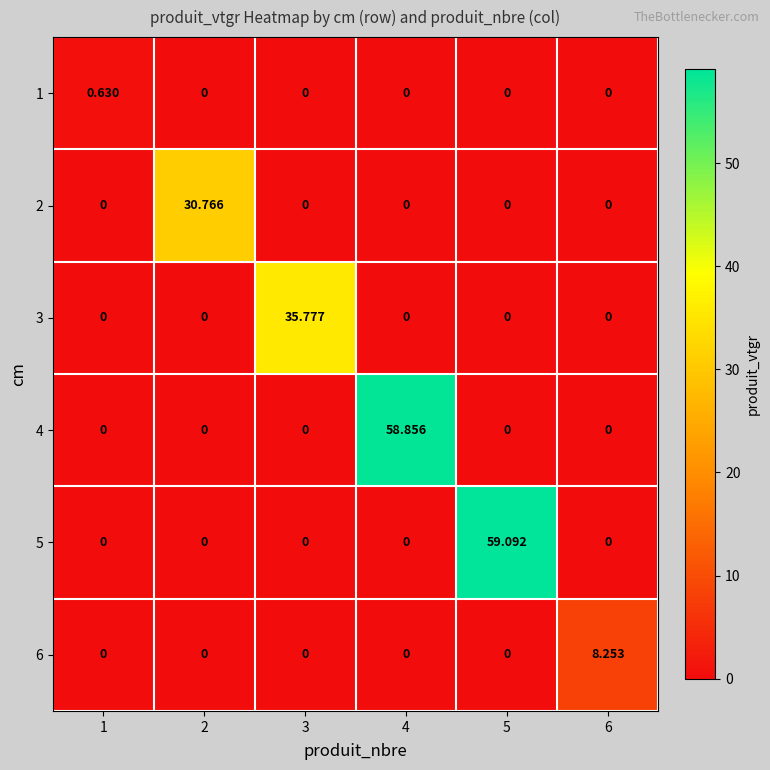

Reading left to right, what are all the values shown in this chart?

1: 1=0.6	2=0.0	3=0.0	4=0.0	5=0.0	6=0.0
2: 1=0.0	2=30.8	3=0.0	4=0.0	5=0.0	6=0.0
3: 1=0.0	2=0.0	3=35.8	4=0.0	5=0.0	6=0.0
4: 1=0.0	2=0.0	3=0.0	4=58.9	5=0.0	6=0.0
5: 1=0.0	2=0.0	3=0.0	4=0.0	5=59.1	6=0.0
6: 1=0.0	2=0.0	3=0.0	4=0.0	5=0.0	6=8.3